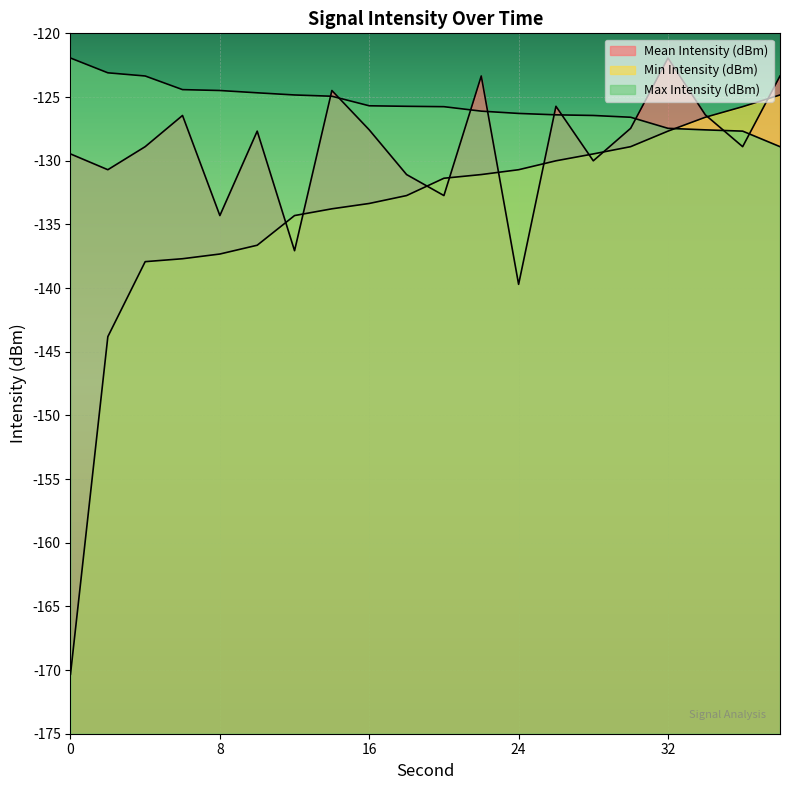

List the series in order of their overall mean, lowest first.

Min Intensity (dBm), Mean Intensity (dBm), Max Intensity (dBm)